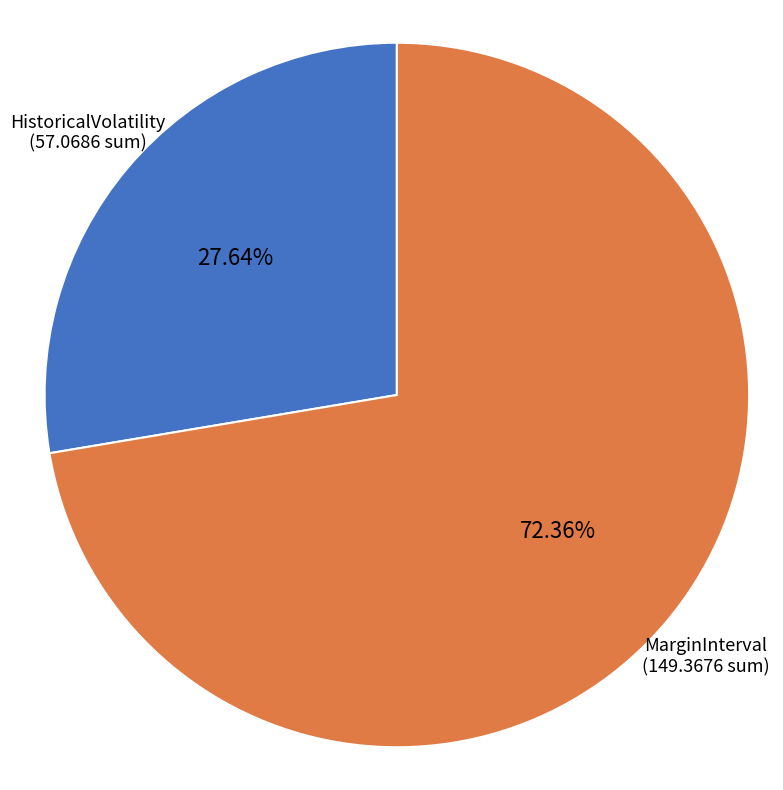

Does any single category account for the majority?

Yes